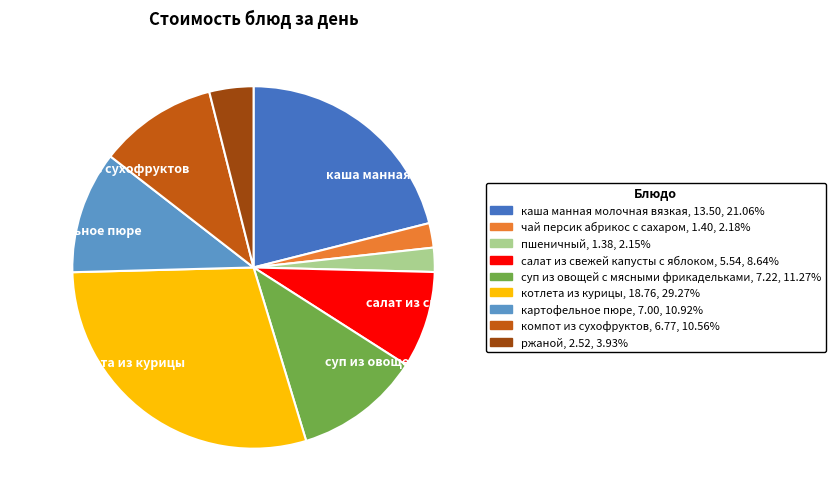

Is there a majority slice in this chart?

No